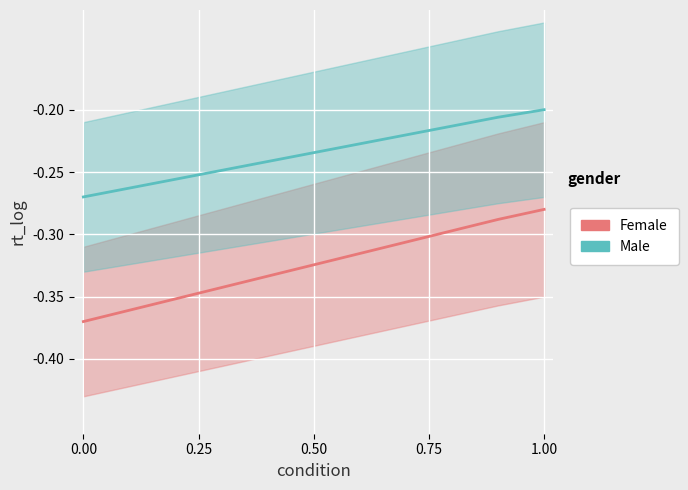

Does the chart display data point markers on the line(s)?

No